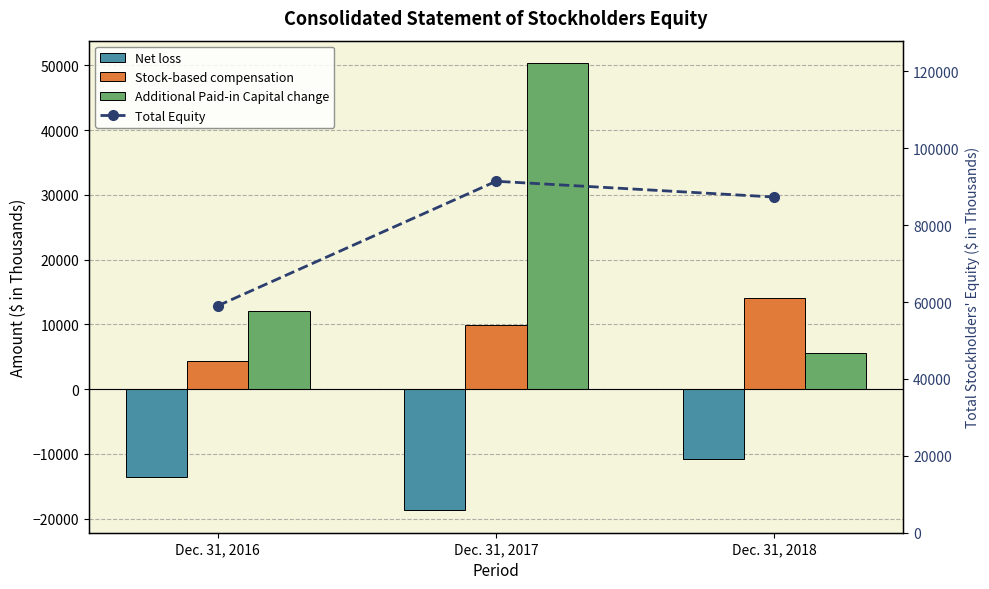

What is the total value across all series at Dec. 31, 2018?

96135